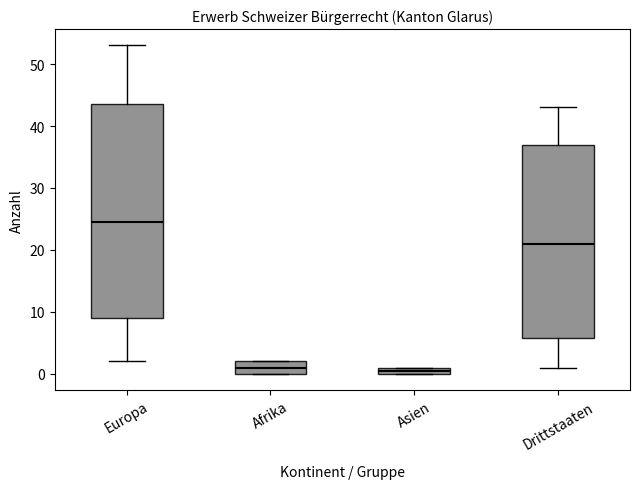

Where is the lower edge of the box for Afrika on the y-axis? The values are not printed on the chart, so give them approximately, as read against the axis.

0